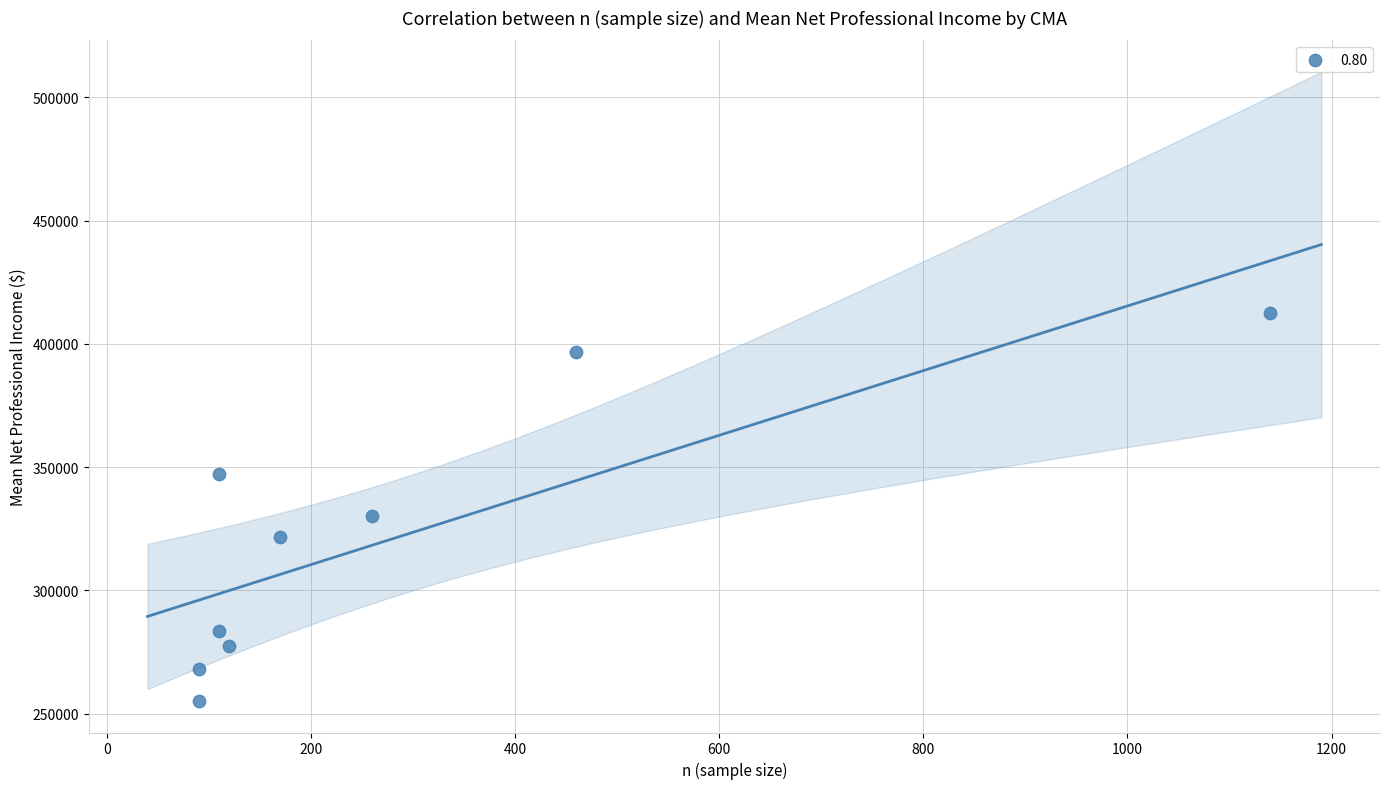

What Y value in the scatter plot is closest to 333765?

330130